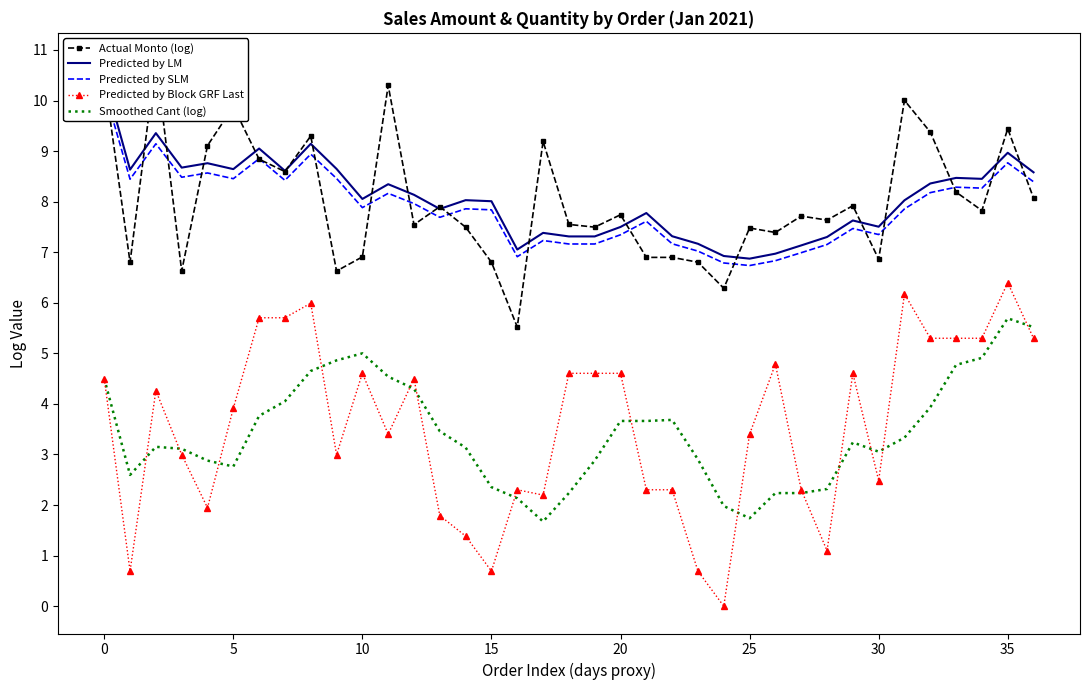

True or false: Smoothed Cant (log) and Predicted by LM cross at least once.

False